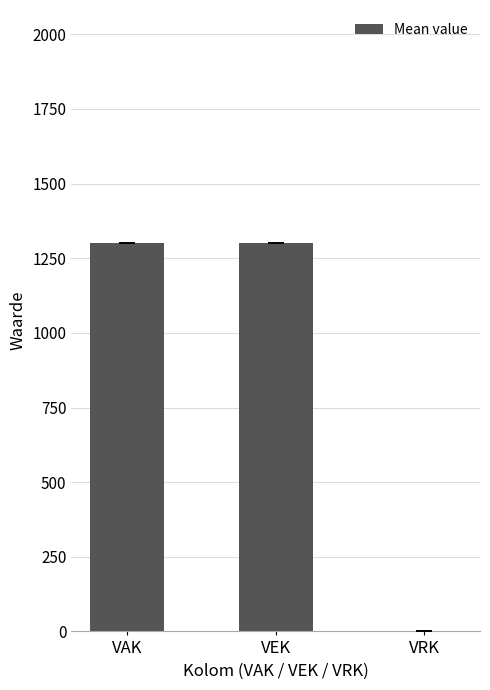

The chart shows a value of -754 at VRK. True or false?

False